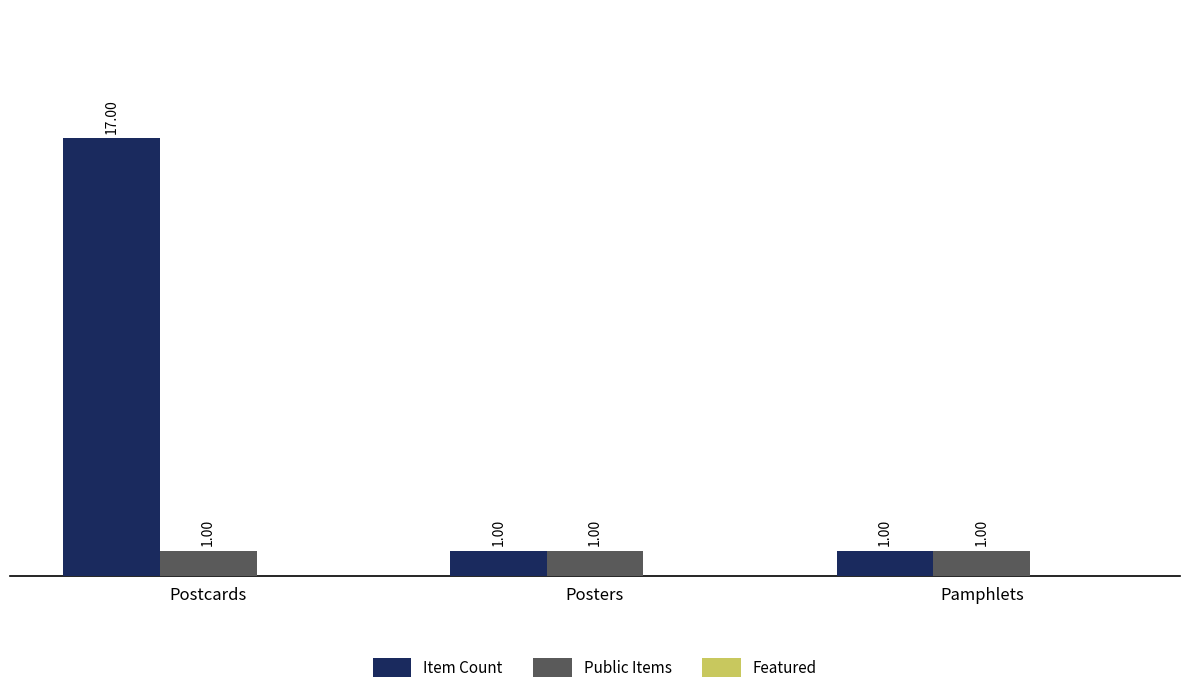

What is the value of the Item Count bar at the 2nd from the left?

1